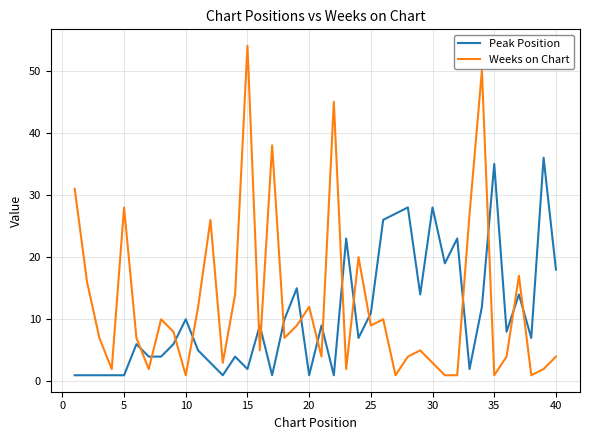

Rank the series by their maximum value, from lowest to highest.

Peak Position, Weeks on Chart